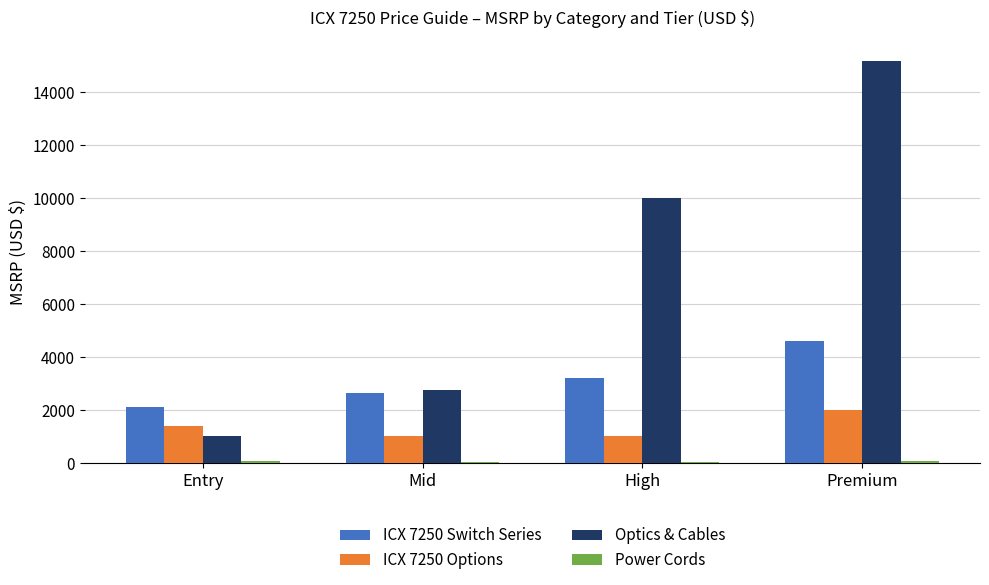

What is the maximum value shown in the chart?

15200